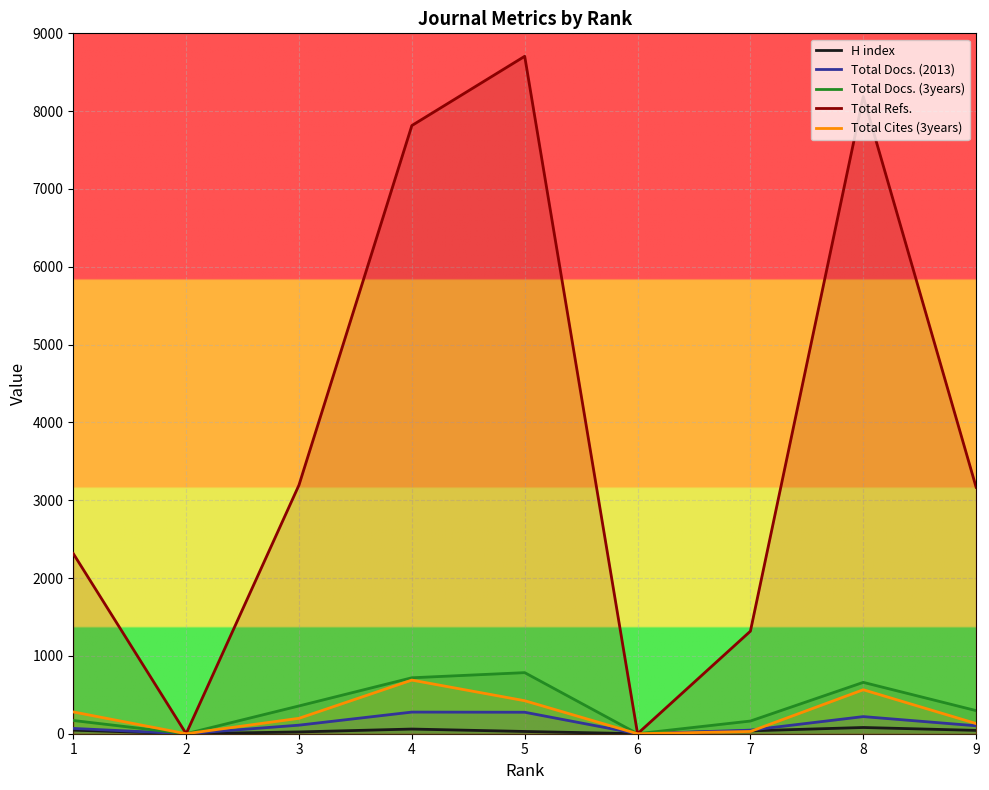

How many lines are shown in the chart?

5